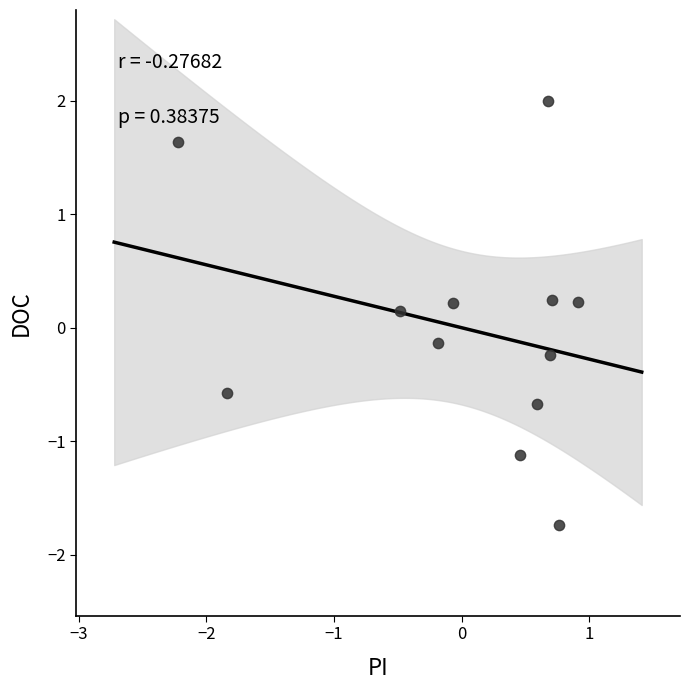

What is the range of Y values (max minus min)?

3.7